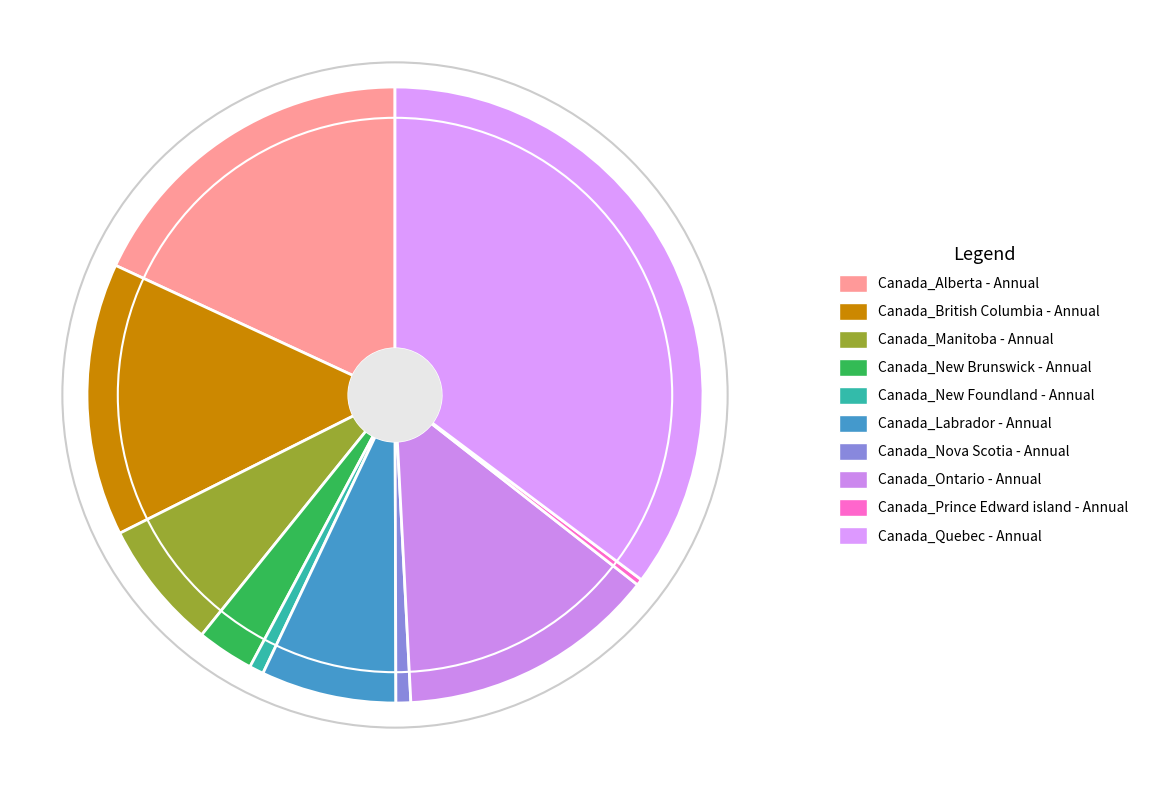

What percentage is the Canada_Labrador - Annual slice, to the nearest percent?

7%